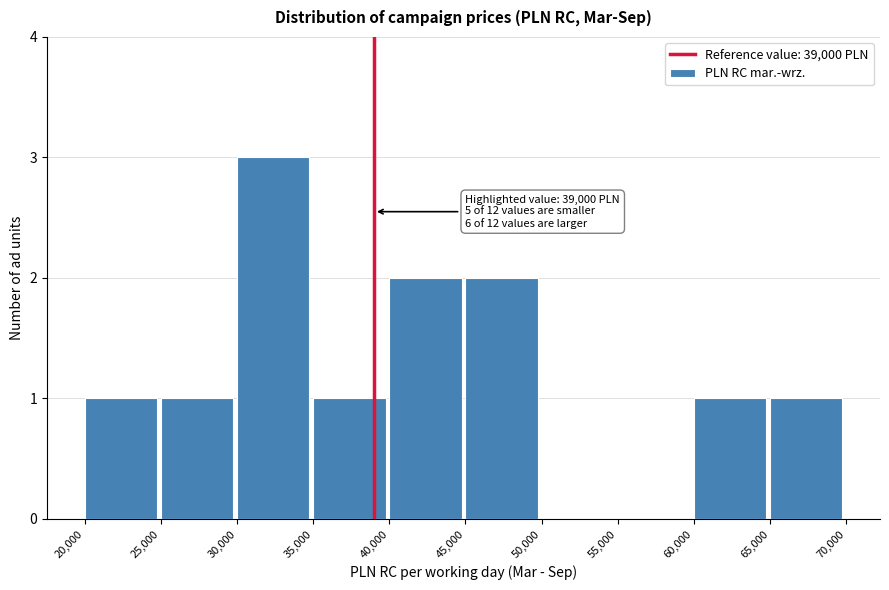

Which range on the x-axis has the tallest bar?

30,000 to 35,000